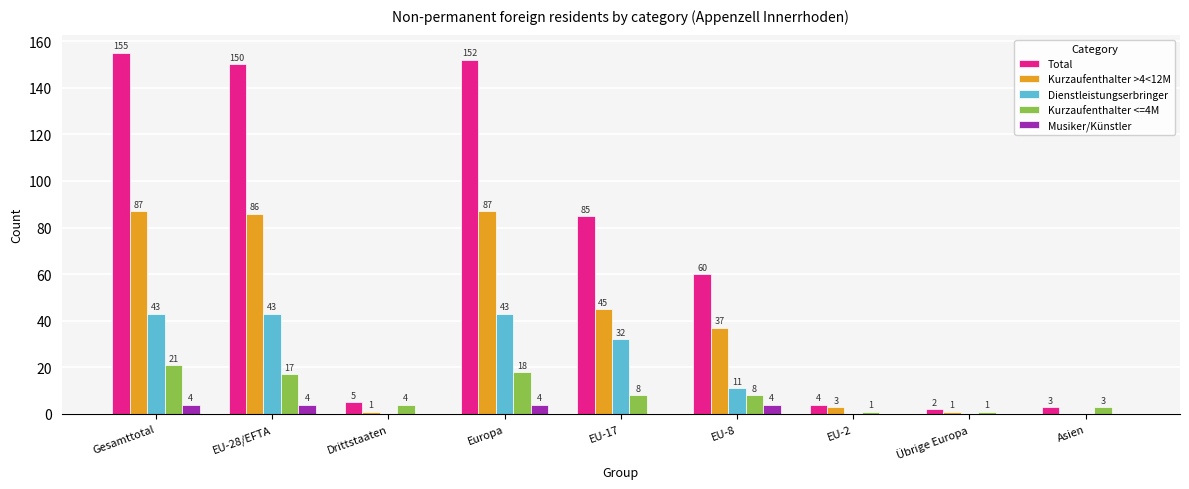

Reading left to right, list all the values displayed in this chart.

Total: 155	150	5	152	85	60	4	2	3
Kurzaufenthalter >4<12M: 87	86	1	87	45	37	3	1	0
Dienstleistungserbringer: 43	43	0	43	32	11	0	0	0
Kurzaufenthalter <=4M: 21	17	4	18	8	8	1	1	3
Musiker/Künstler: 4	4	0	4	0	4	0	0	0